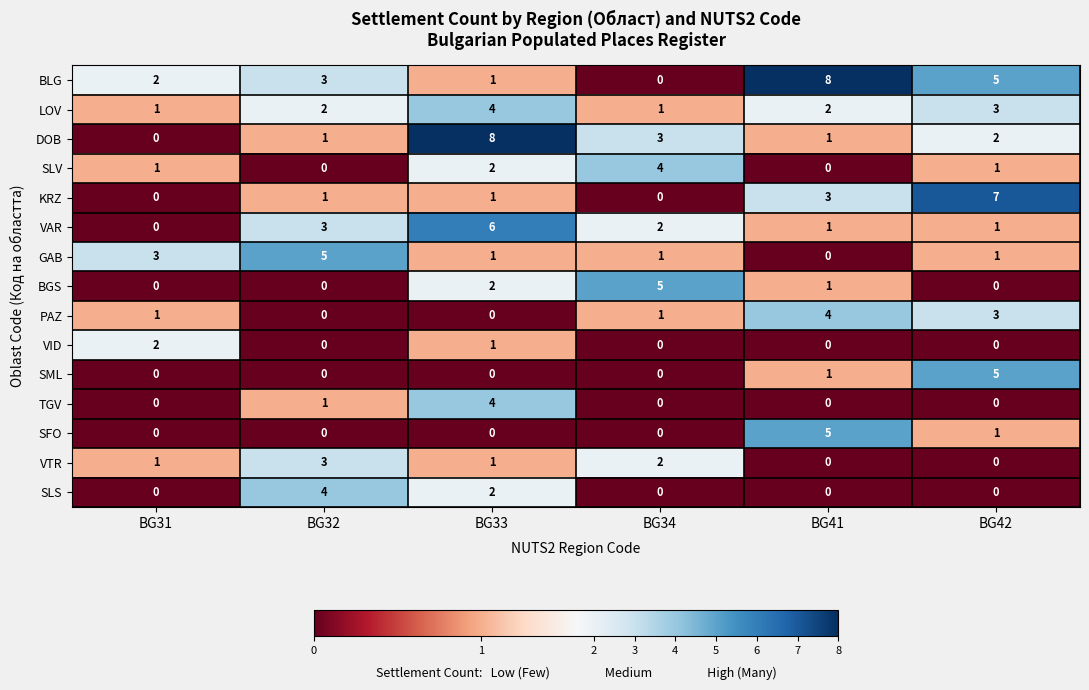

At which category is the sum across all series the highest?

BG33